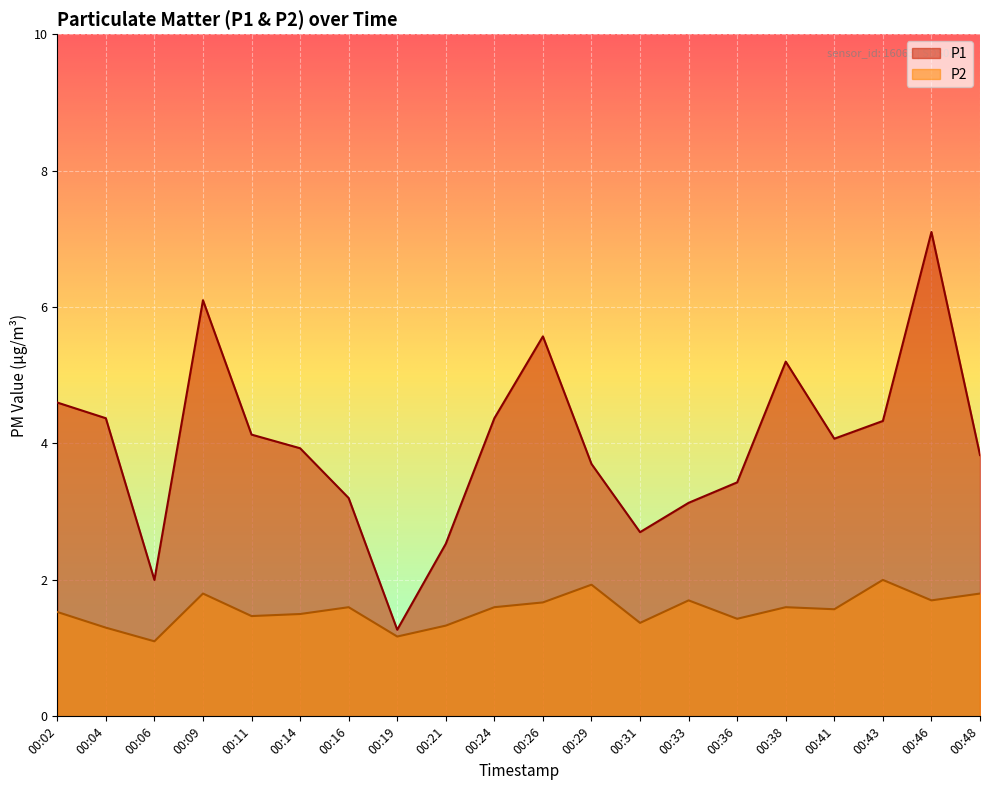

The P1 series shows 5.2 at 00:38. True or false?

True